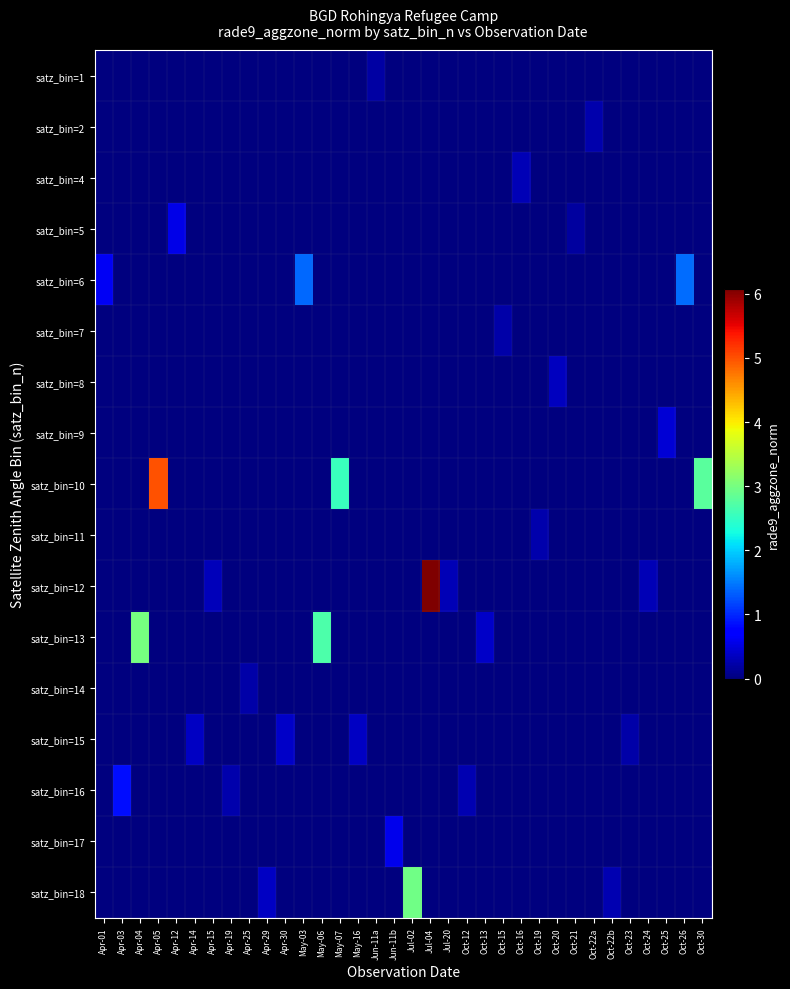

Which has a higher value, Oct-15 or Apr-25?

Oct-15